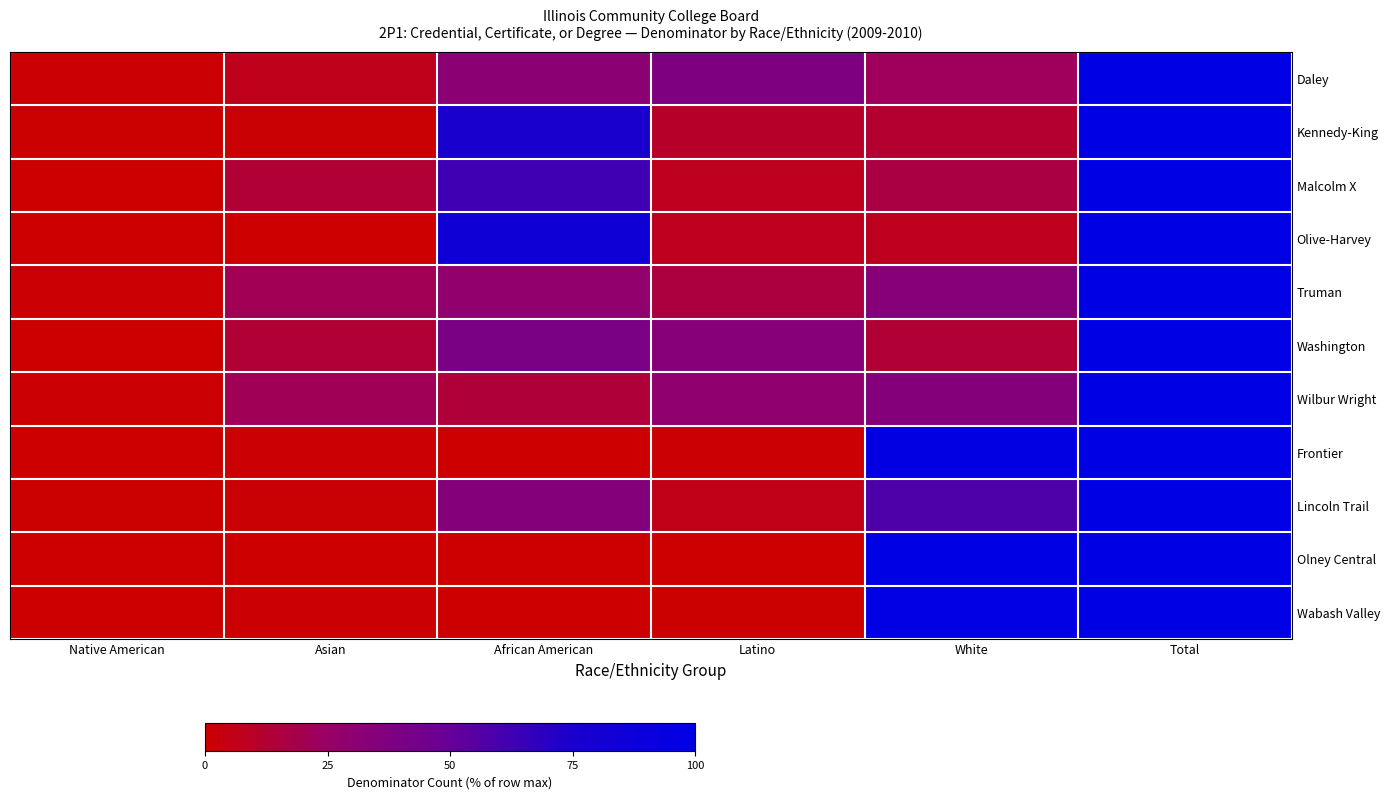

Between Latino and White, which is larger?

Latino